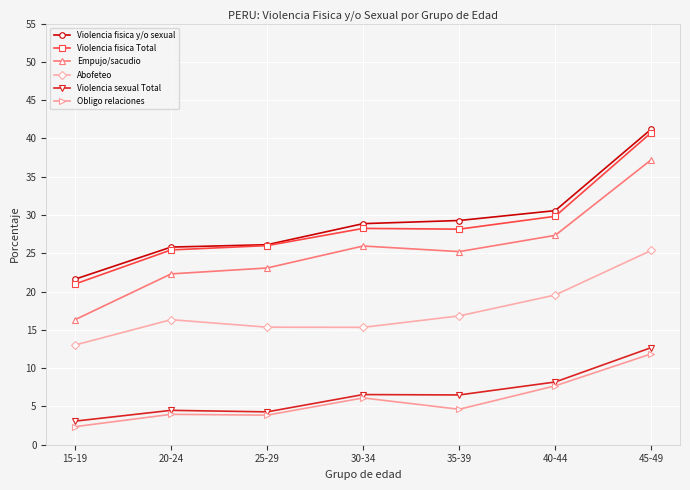

How many data points does each series have?

7